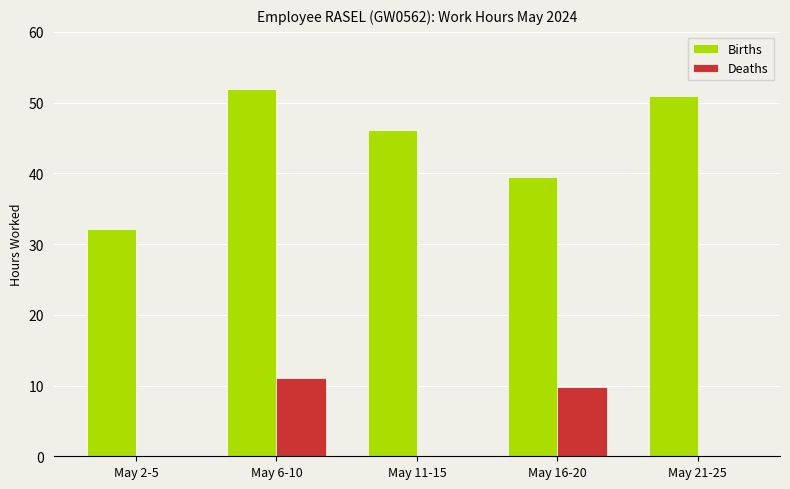

Which series has the largest range (max minus min)?

Births